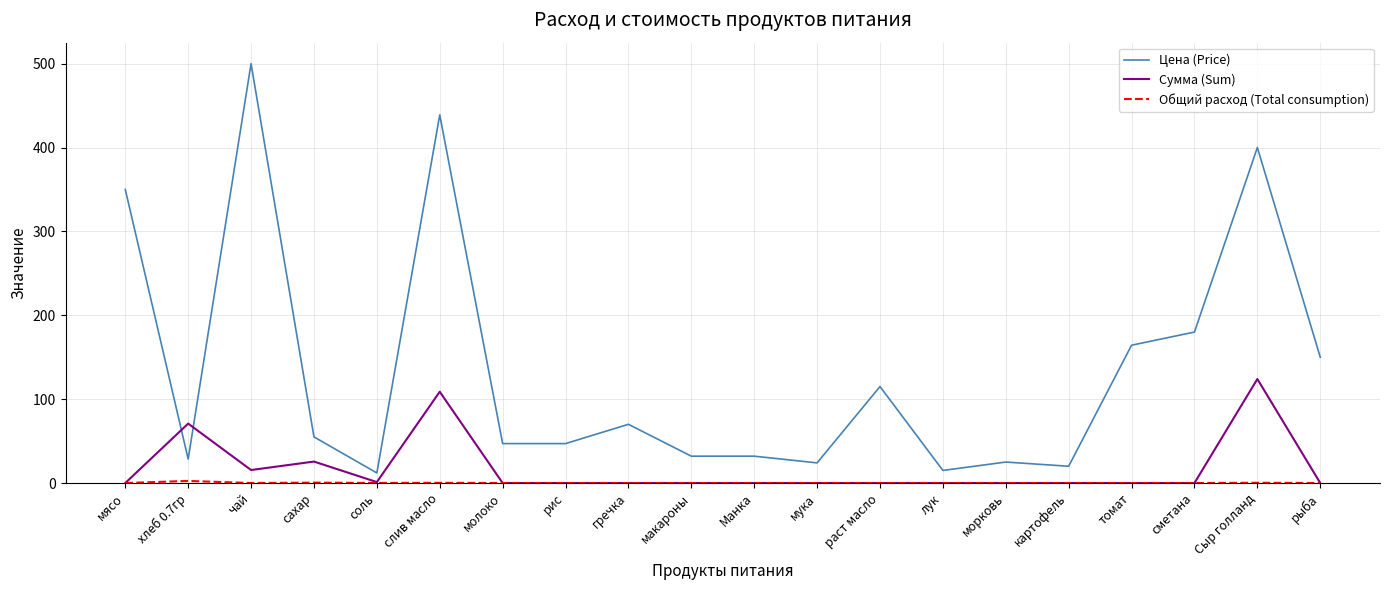

What position from the right is молоко?

14